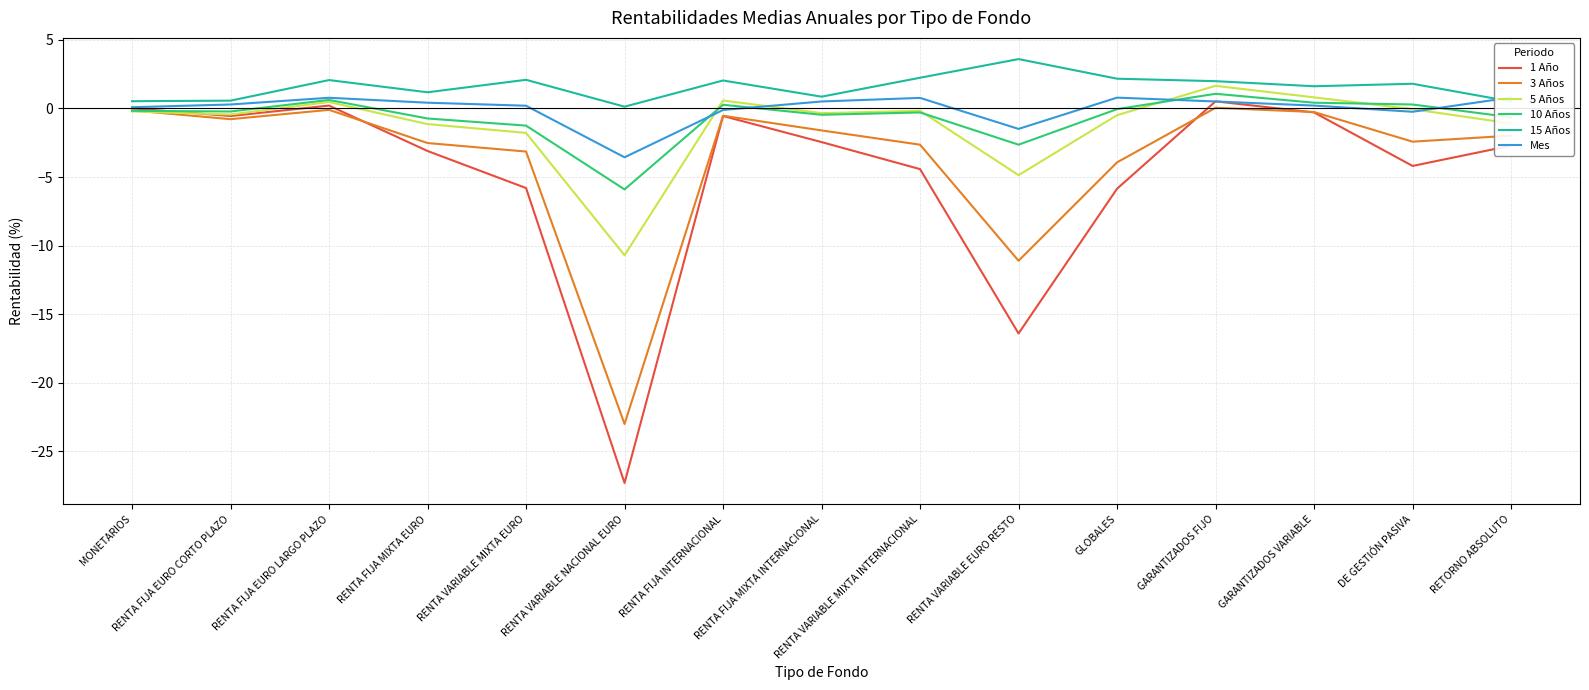

Which series has the largest range (max minus min)?

1 Año